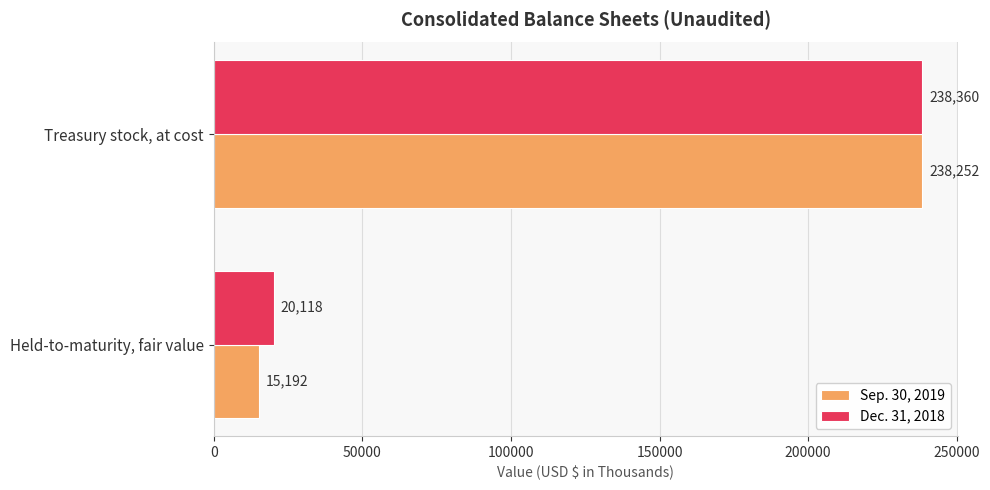

Rank the categories by Dec. 31, 2018 value from lowest to highest.

Held-to-maturity, fair value, Treasury stock, at cost